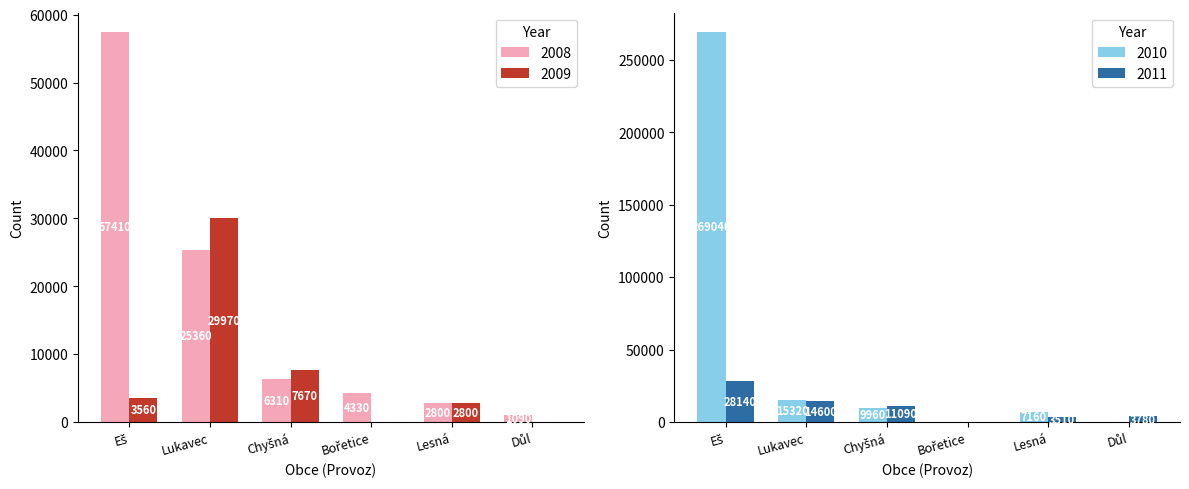

Which category has the lowest value in the 2009 series?

Bořetice